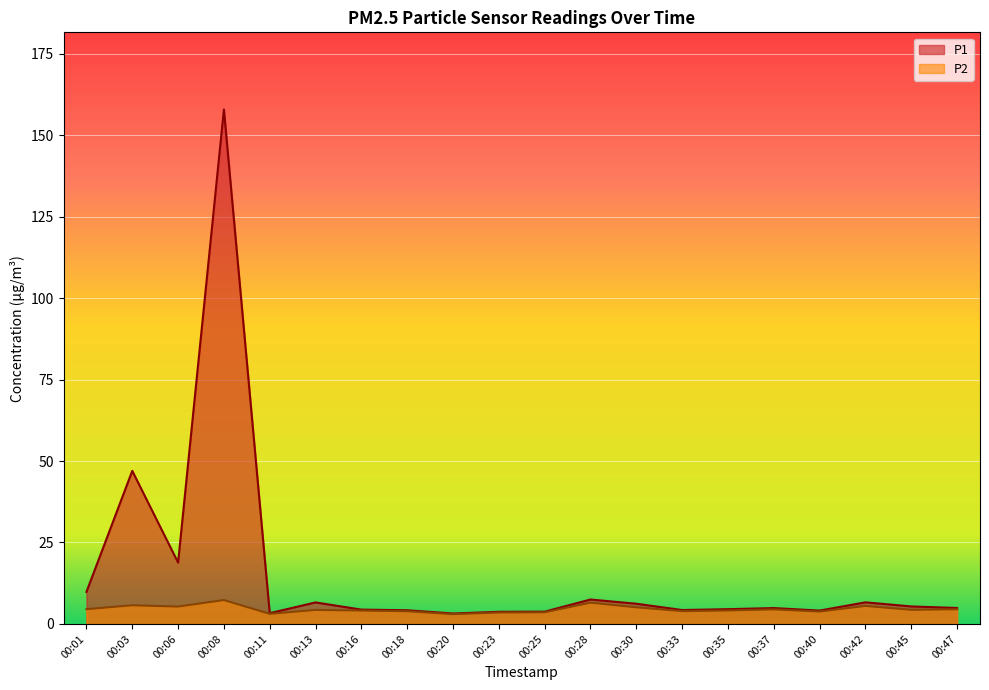

The value of P2 at 00:35 is 4.1. True or false?

True